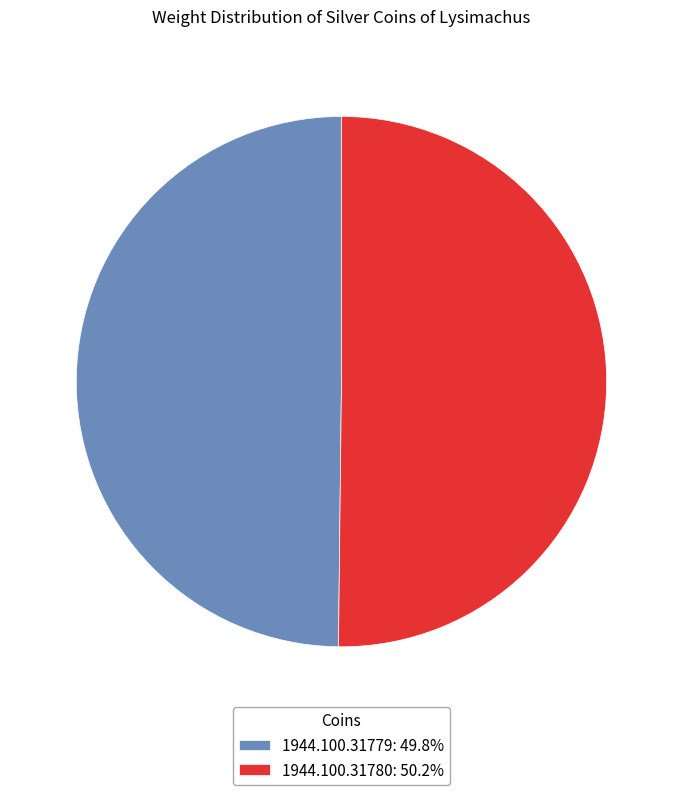

How many segments does this pie chart have?

2